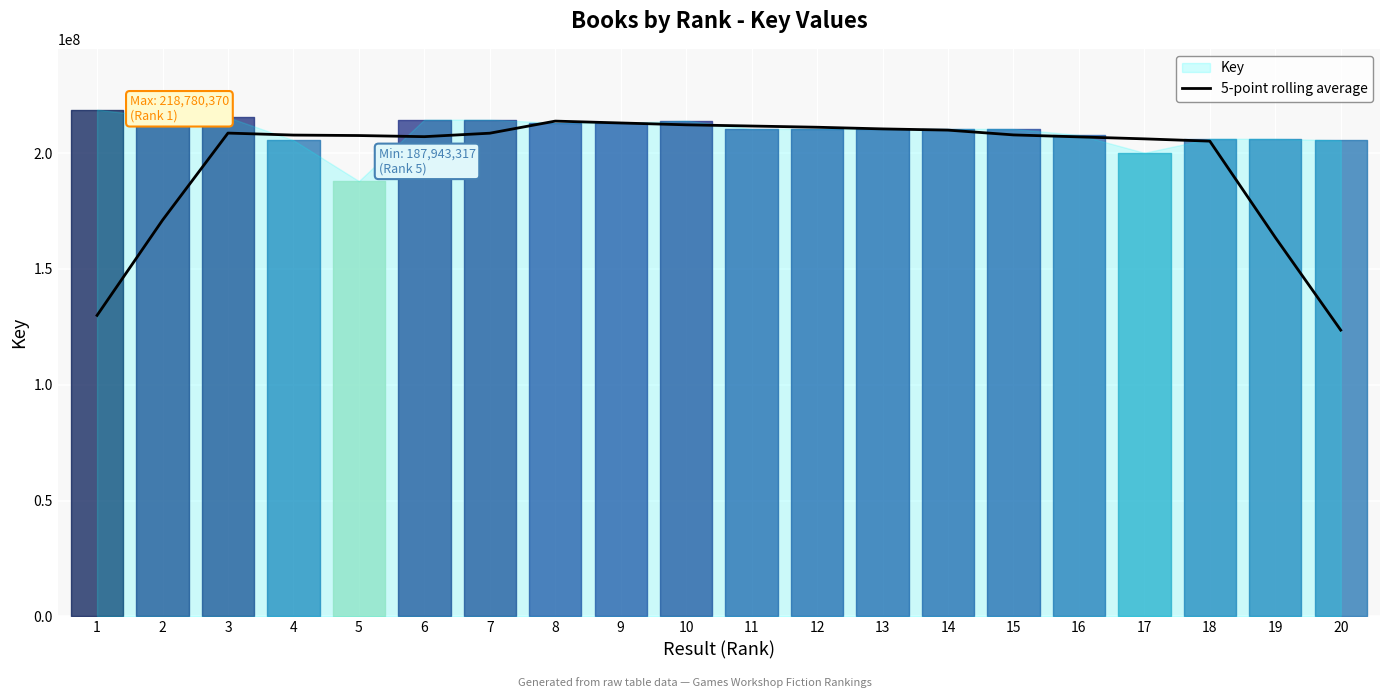

Read the value at 15.

207872508.6